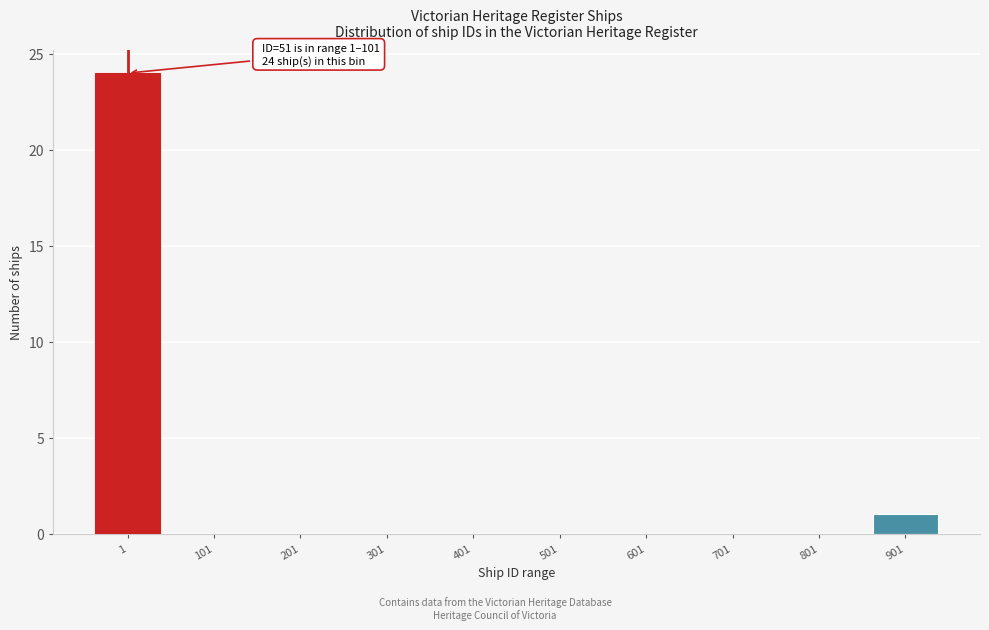

Reading left to right, list all the values displayed in this chart.

1=24	101=0	201=0	301=0	401=0	501=0	601=0	701=0	801=0	901=1